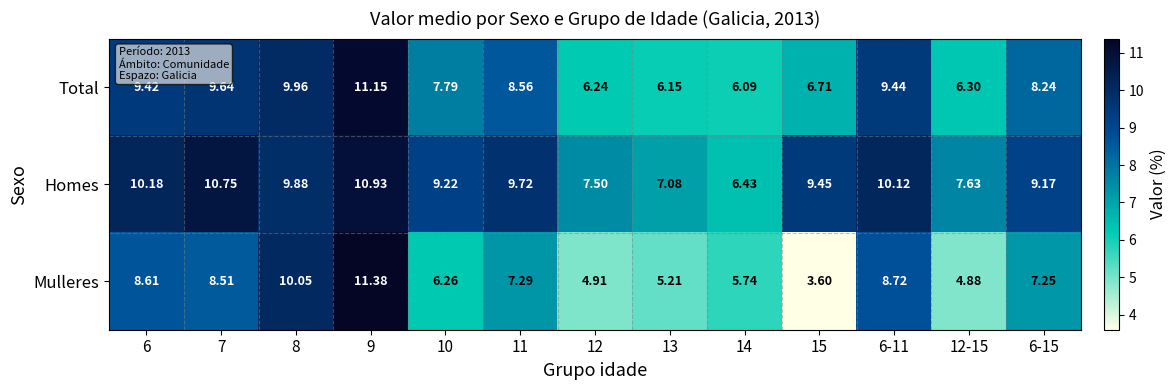

Which series has the largest total across all categories?

Homes